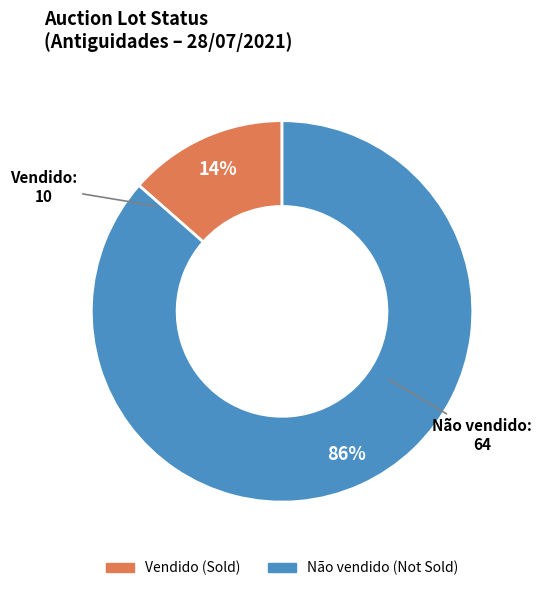

Which slice is the smallest?

Vendido